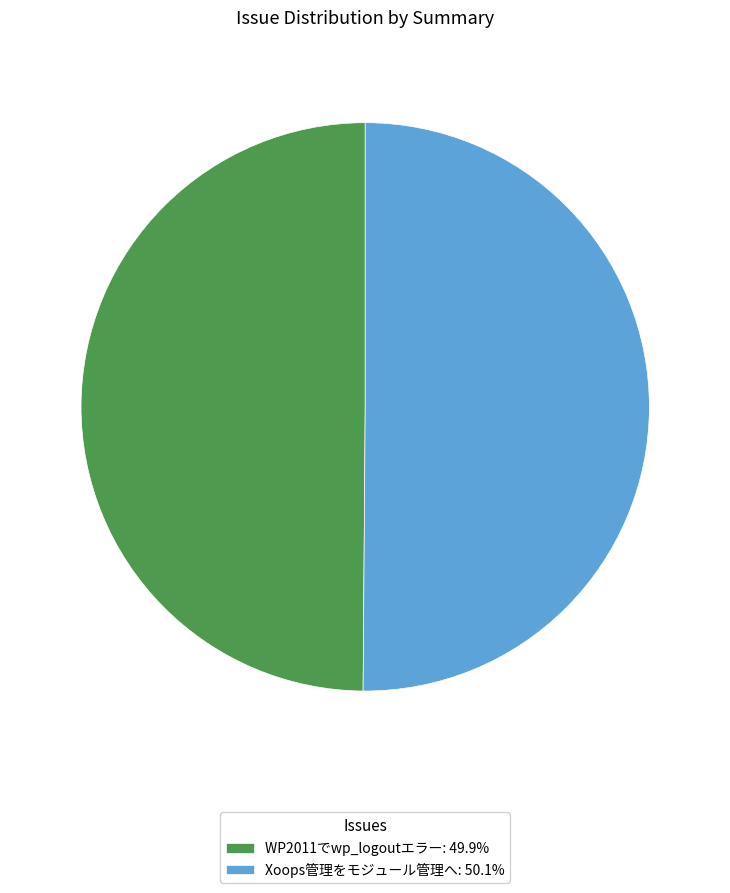

Approximately how many times larger is the value at WP2011でwp_logoutエラー compared to Xoops管理をモジュール管理へ?

1.0